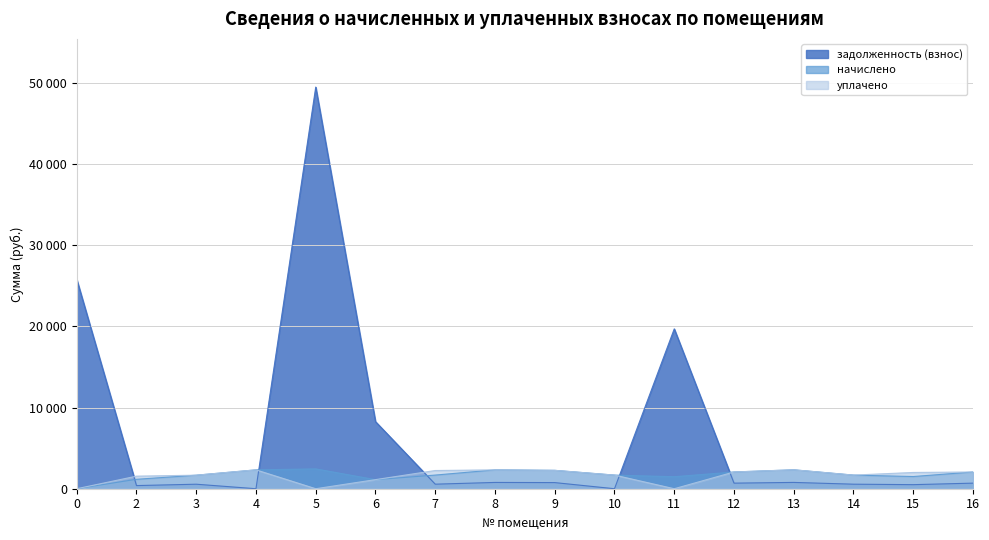

Between 5 and 9, which series saw the biggest shift?

задолженность (взнос)